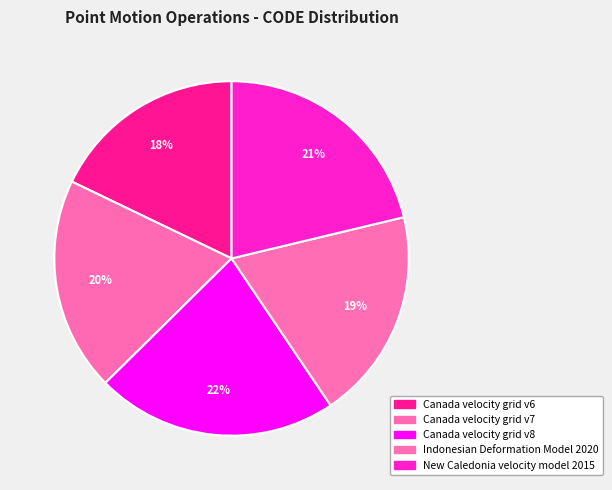

Do Indonesian Deformation Model 2020 and New Caledonia velocity model 2015 together represent more than half of the pie?

No